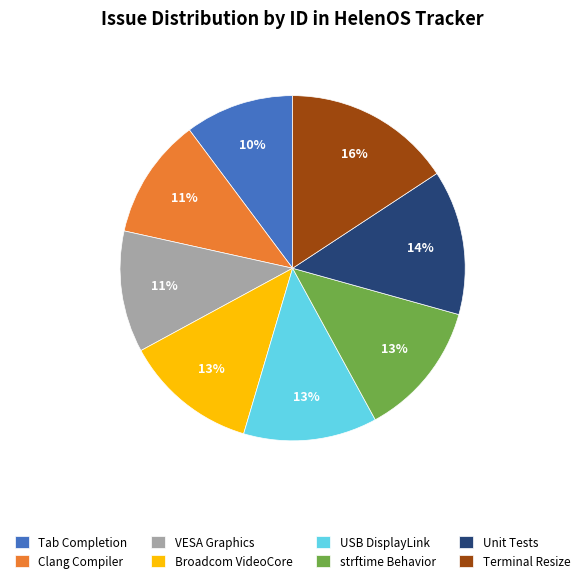

Between Terminal Resize and Tab Completion, which is larger?

Terminal Resize